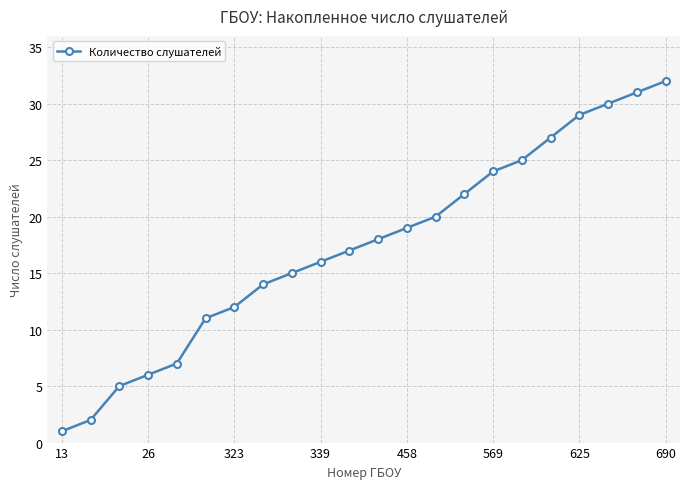

What is the sum of all values?

383